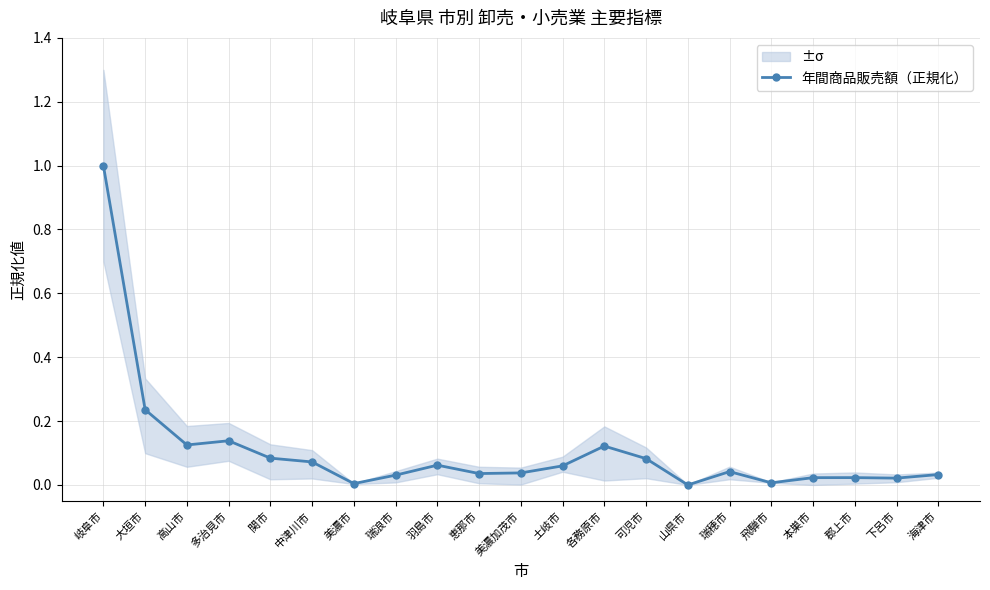

How many interior local valleys (lower than both neighbors) does the data have?

6